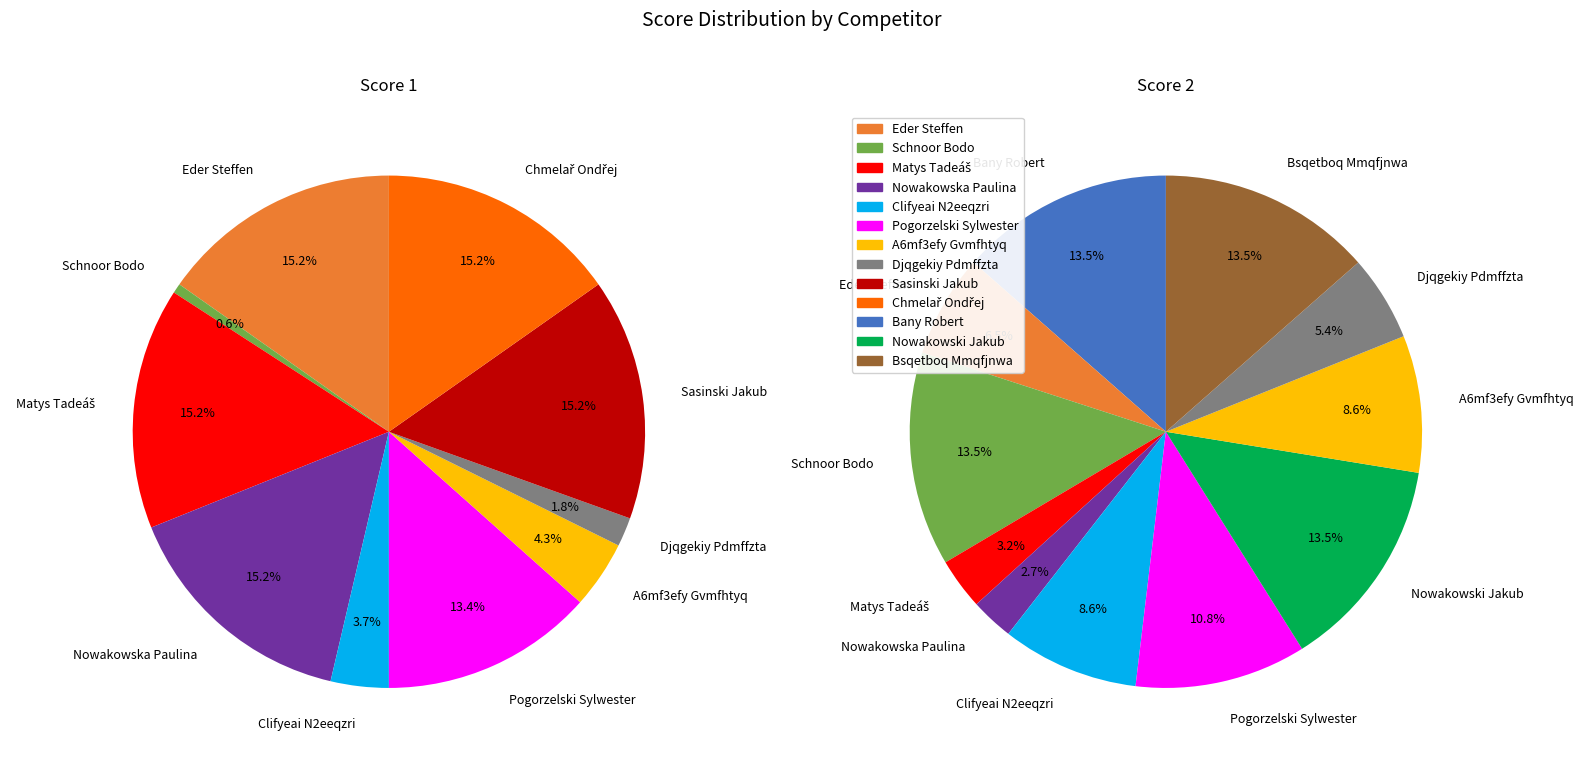

Is it true that Matys Tadeáš is 15% of the pie?

True